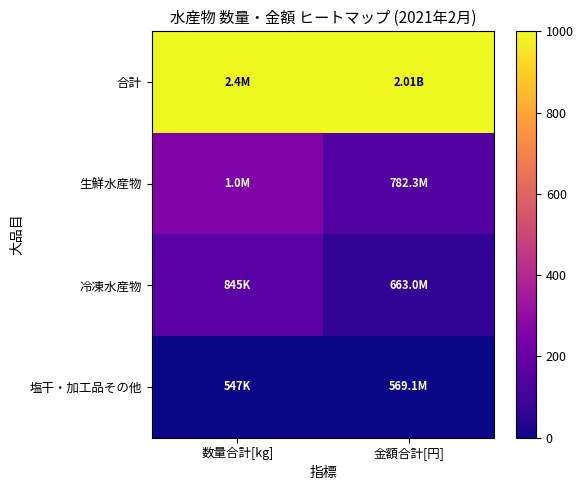

What is the spread (max minus min) of values at 金額合計[円]?

1000.0